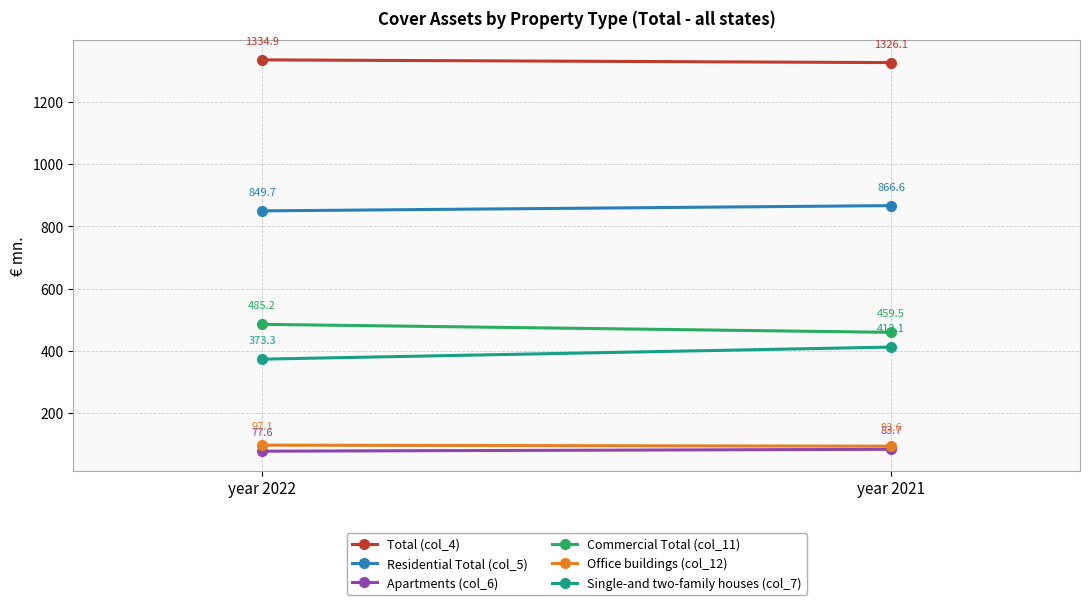

What is the difference between the maximum and minimum values in the Single-and two-family houses (col_7) series?

38.8